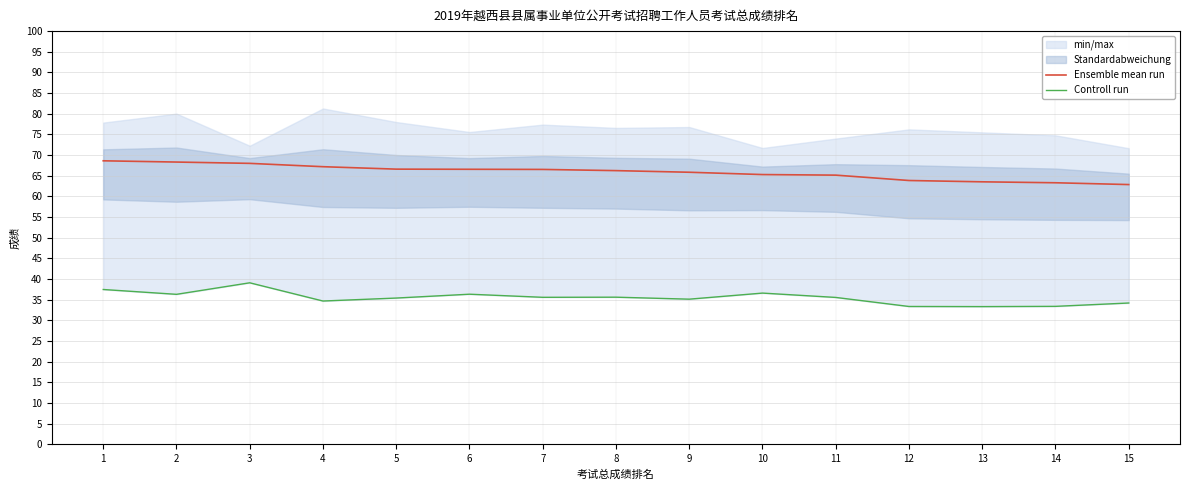

At how many categories does at least one series exceed 33?

15